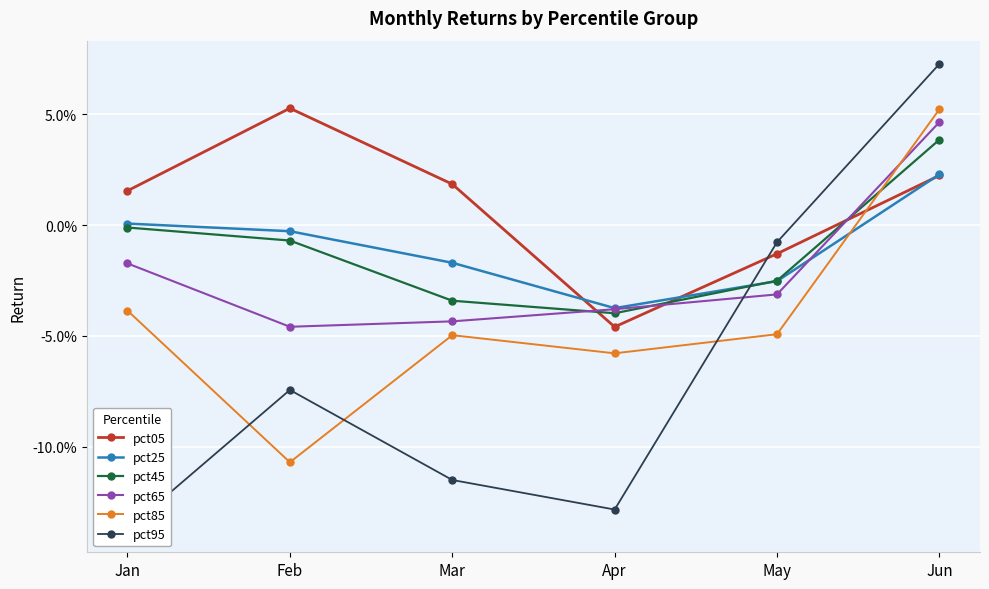

True or false: pct45 has more than 2 interior local peaks.

False